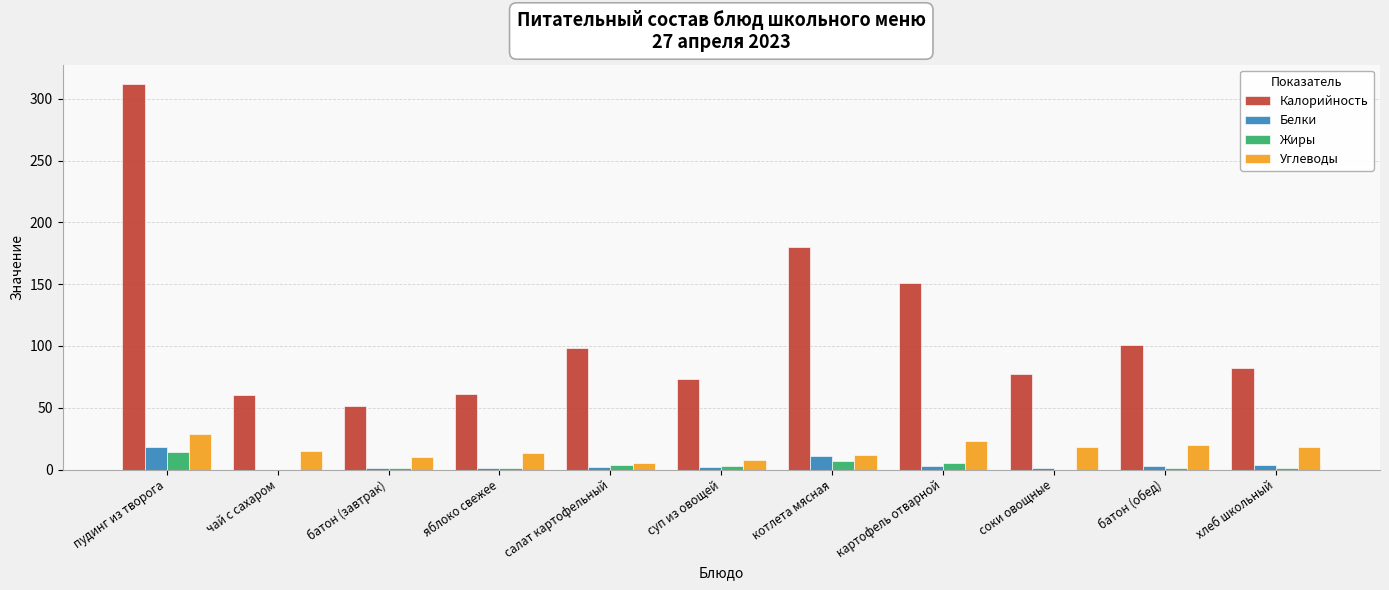

Is the value of Углеводы at батон (завтрак) greater than the value of Калорийность at батон (обед)?

No